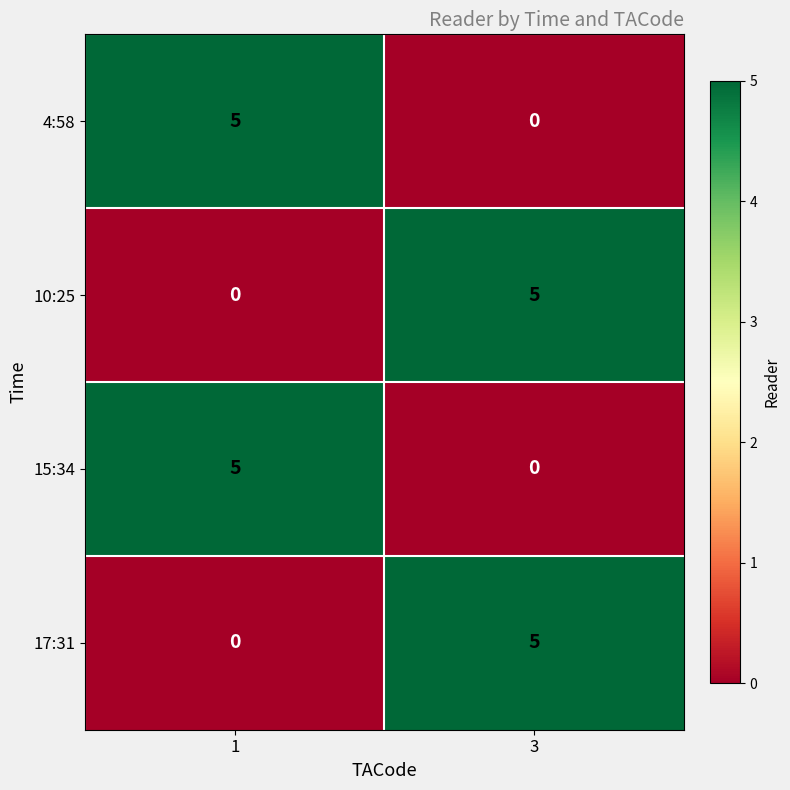

What is the sum of the 4:58 values at 3 and 1?

5